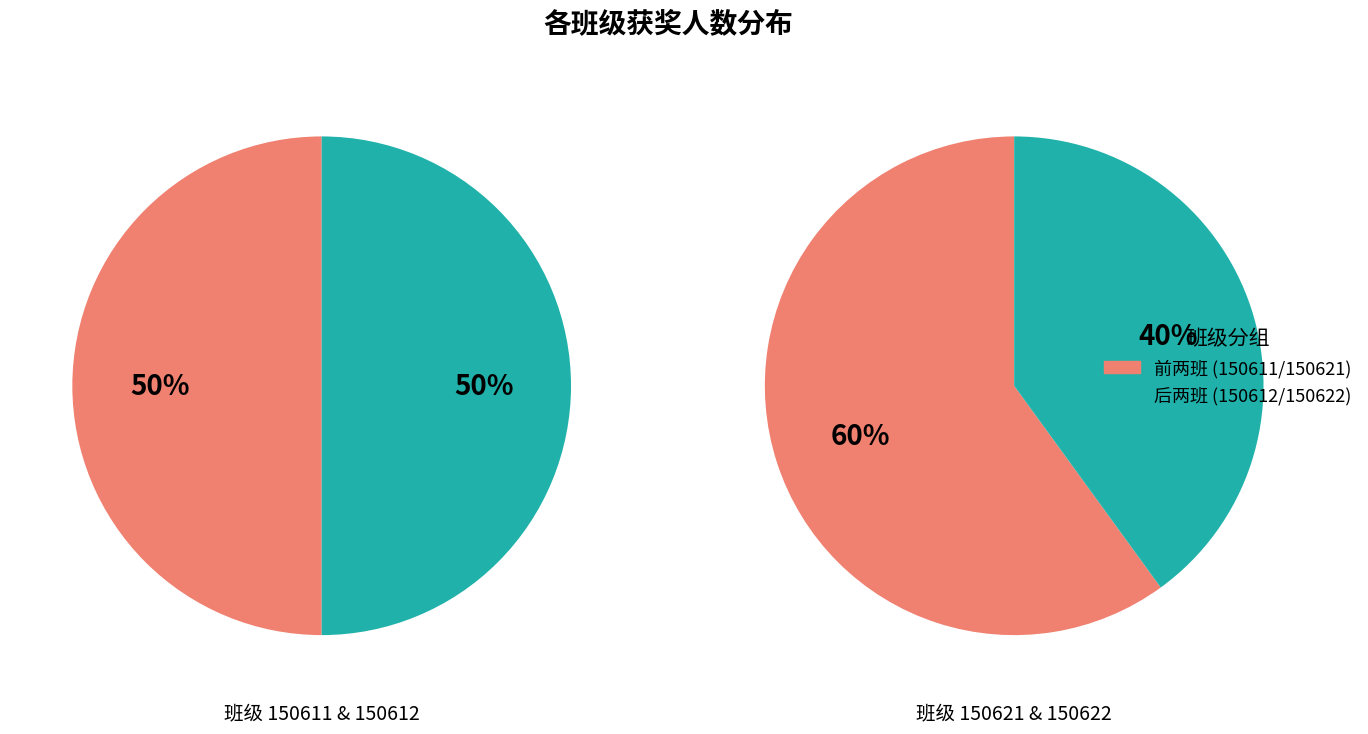

Is 150611 the majority of the pie?

No